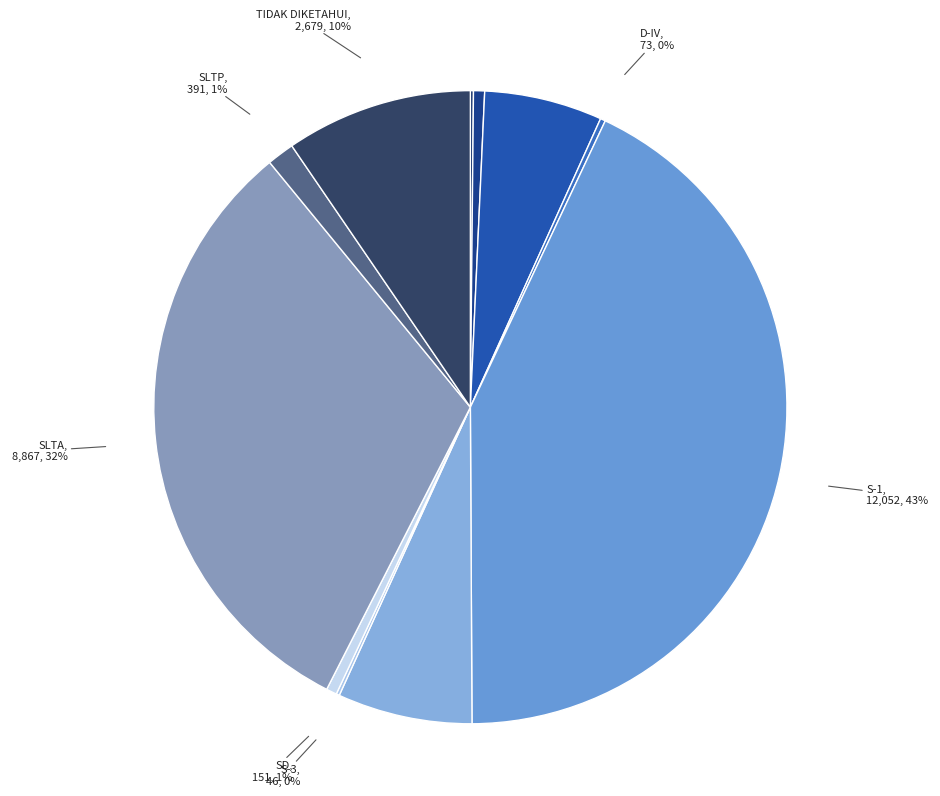

Is there any slice that represents more than half of the pie?

No